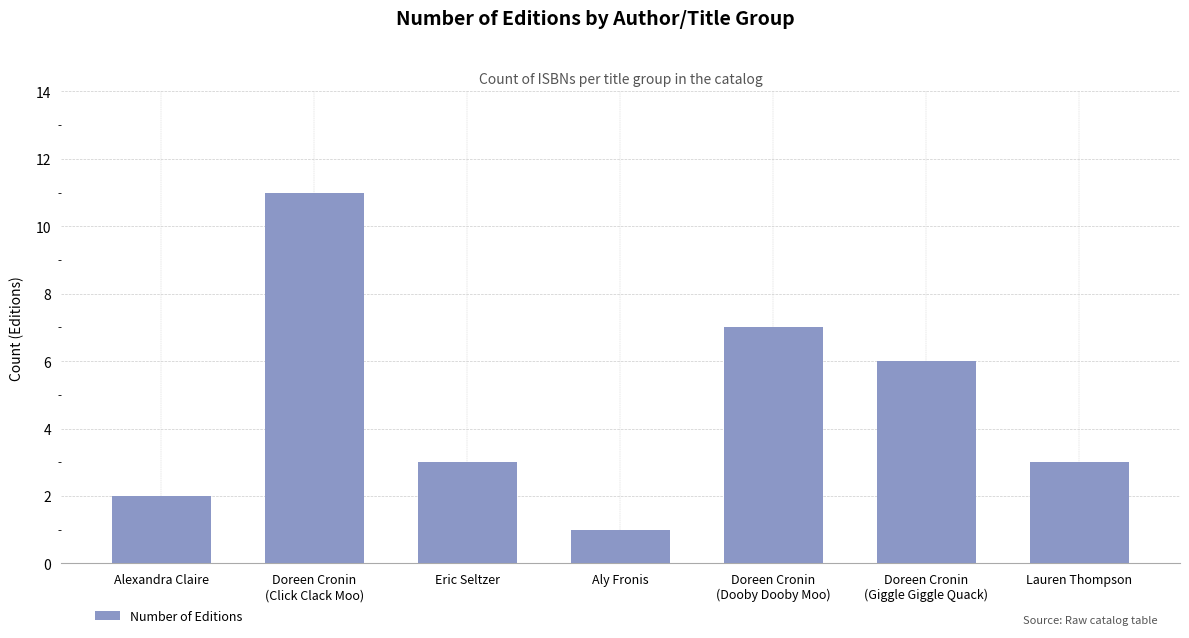

Reading left to right, transcribe all the data shown in this chart.

Alexandra Claire=2	Doreen Cronin
(Click Clack Moo)=11	Eric Seltzer=3	Aly Fronis=1	Doreen Cronin
(Dooby Dooby Moo)=7	Doreen Cronin
(Giggle Giggle Quack)=6	Lauren Thompson=3